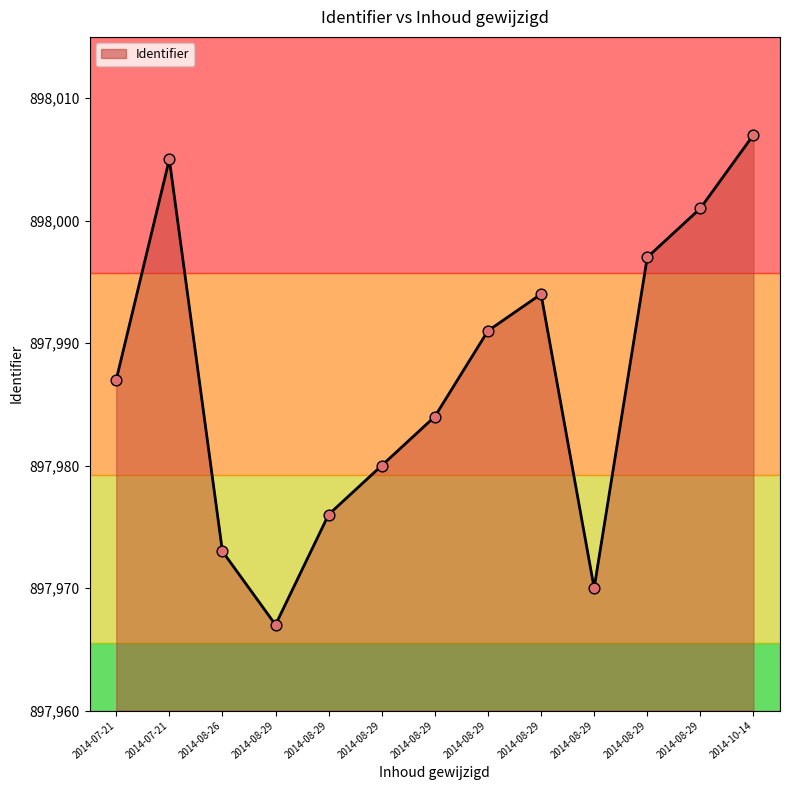

What is the ratio of the value at 2014-08-29 07:53:42 to the value at 2014-08-29 08:21:39?

1.0